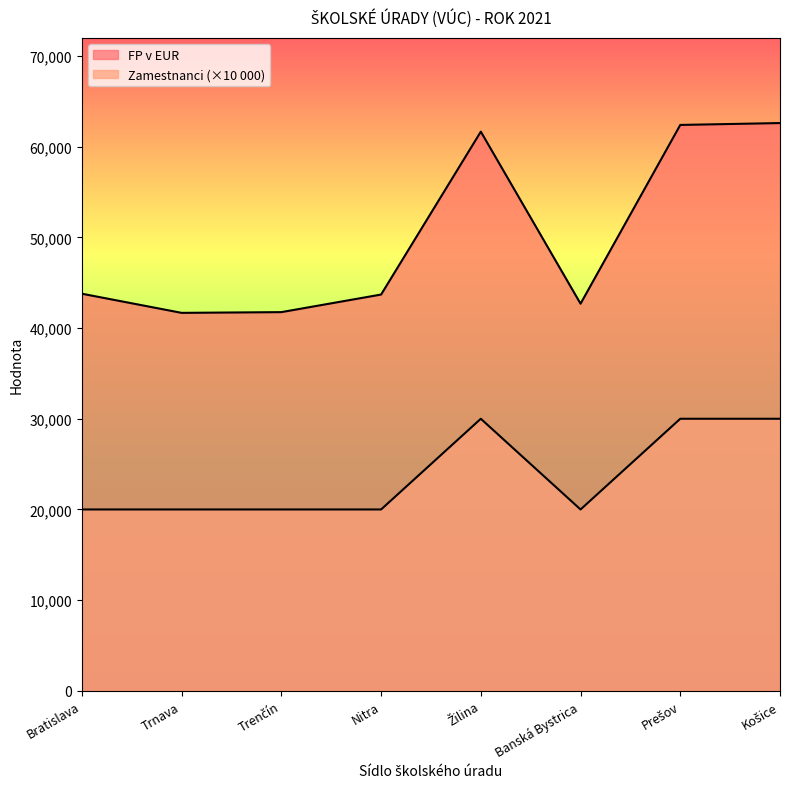

Where is the first local minimum for Zamestnanci?

Banská Bystrica